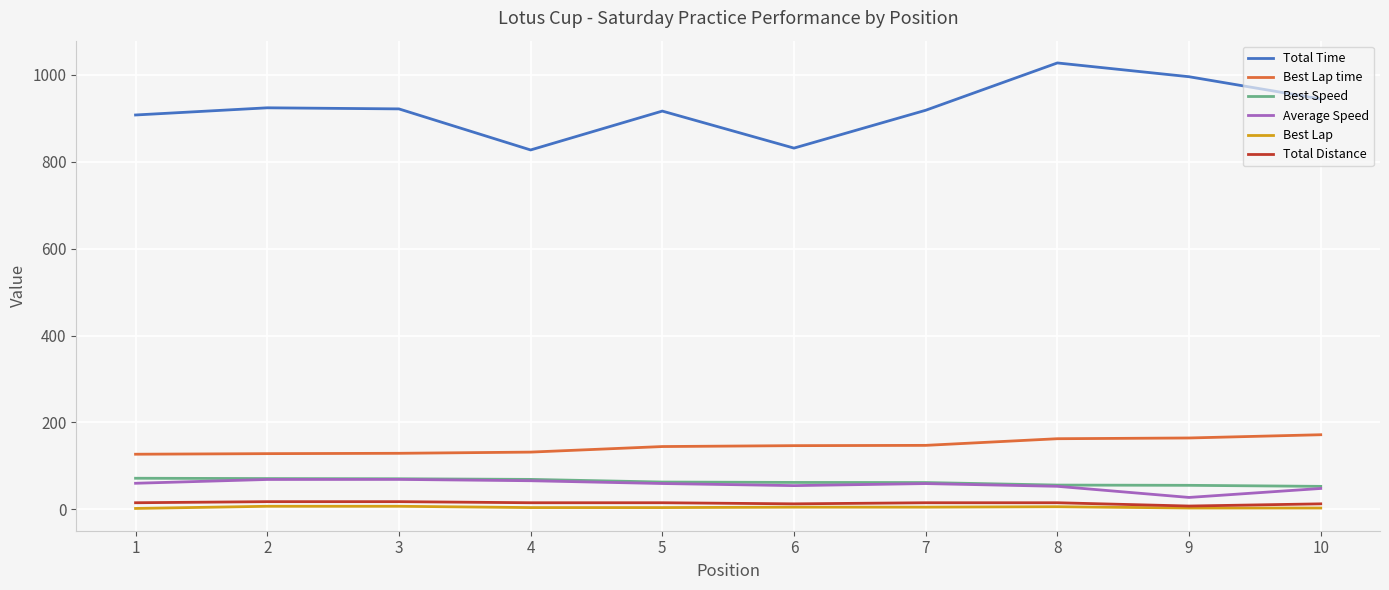

Which series has the largest total across all categories?

Total Time